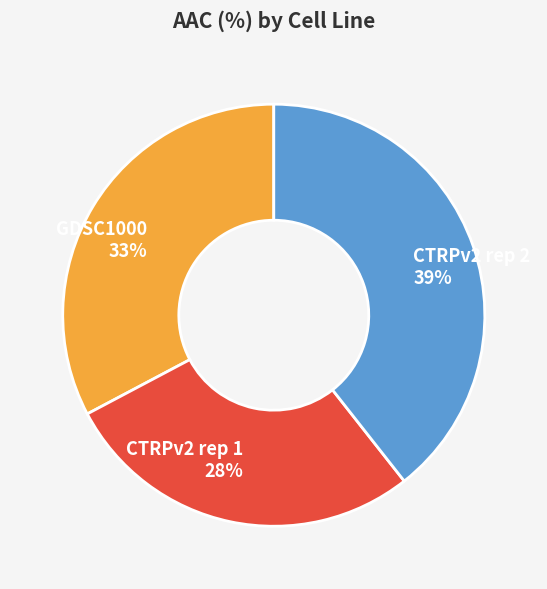

The CTRPv2 rep 1 slice represents 28% of the pie. True or false?

True